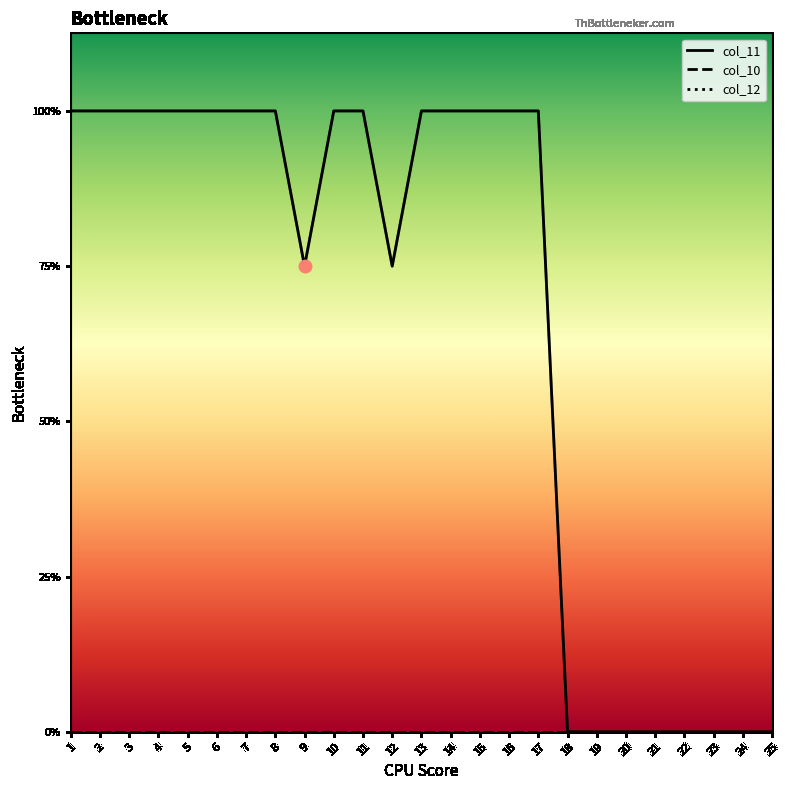

At how many categories does at least one series exceed 3?

15